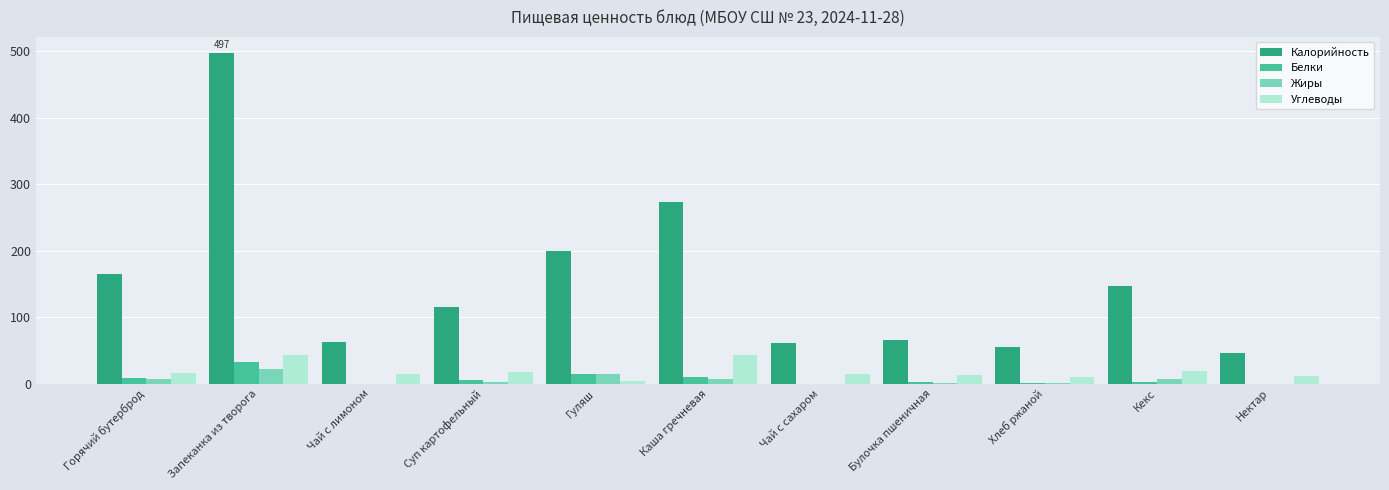

What is the sum of the Калорийность values at Суп картофельный and Чай с сахаром?

176.8